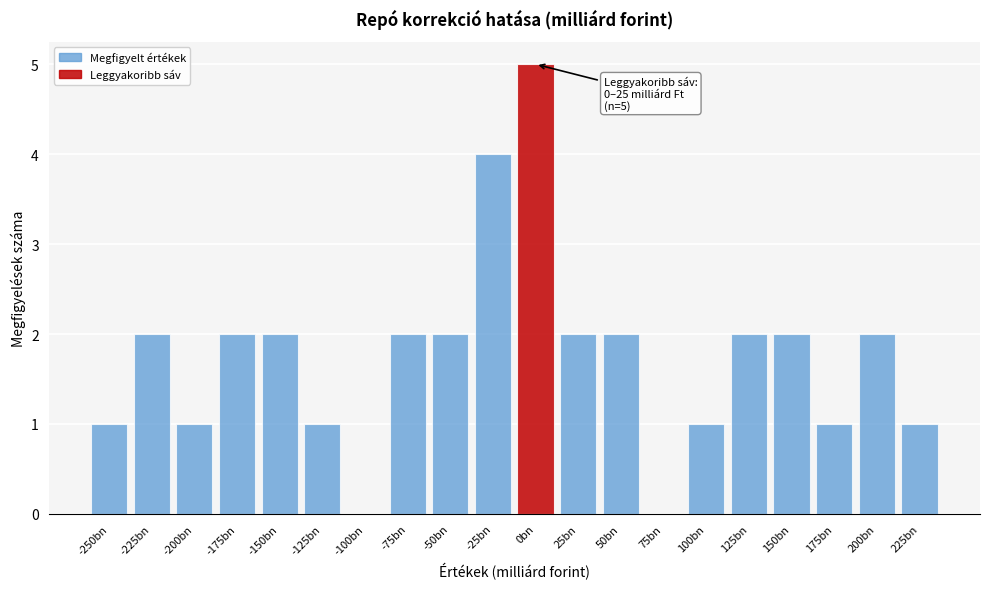

Reading right to left, list all the values displayed in this chart.

225bn=1	200bn=2	175bn=1	150bn=2	125bn=2	100bn=1	75bn=0	50bn=2	25bn=2	0bn=5	-25bn=4	-50bn=2	-75bn=2	-100bn=0	-125bn=1	-150bn=2	-175bn=2	-200bn=1	-225bn=2	-250bn=1